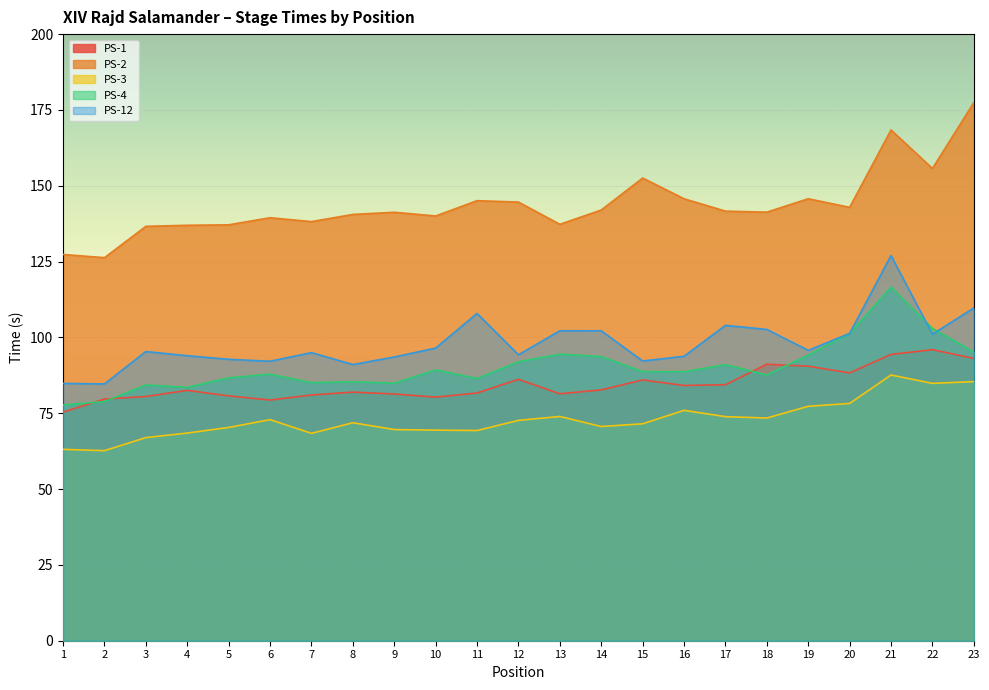

What value does the PS-4 series have at 18?

87.6